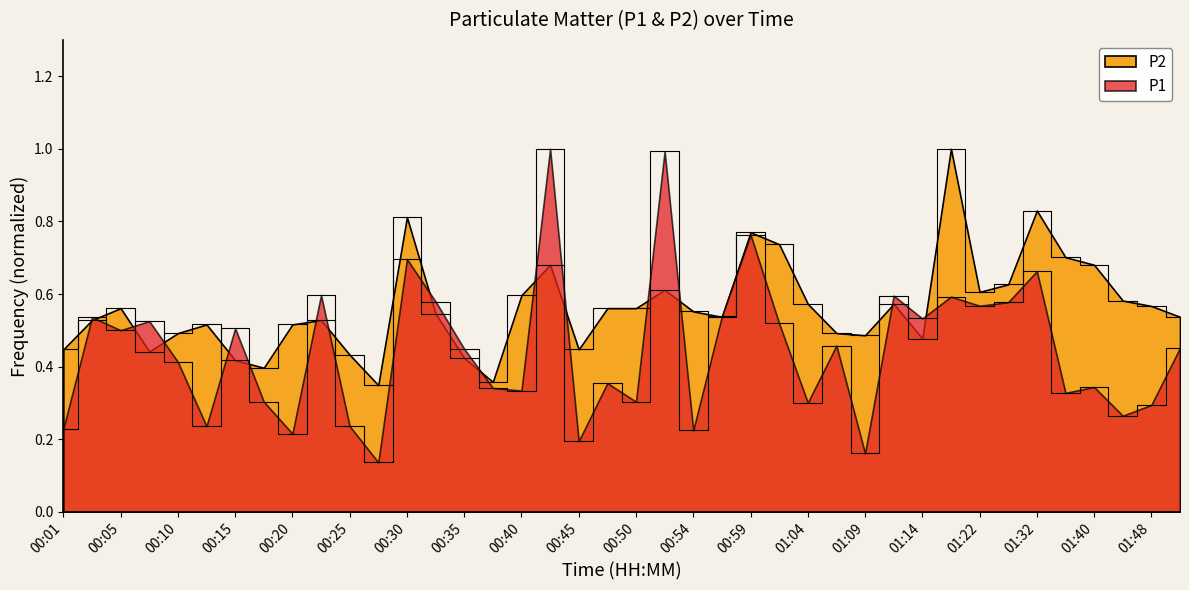

Is the value of P2 at 00:47 greater than the value of P1 at 01:02?

Yes